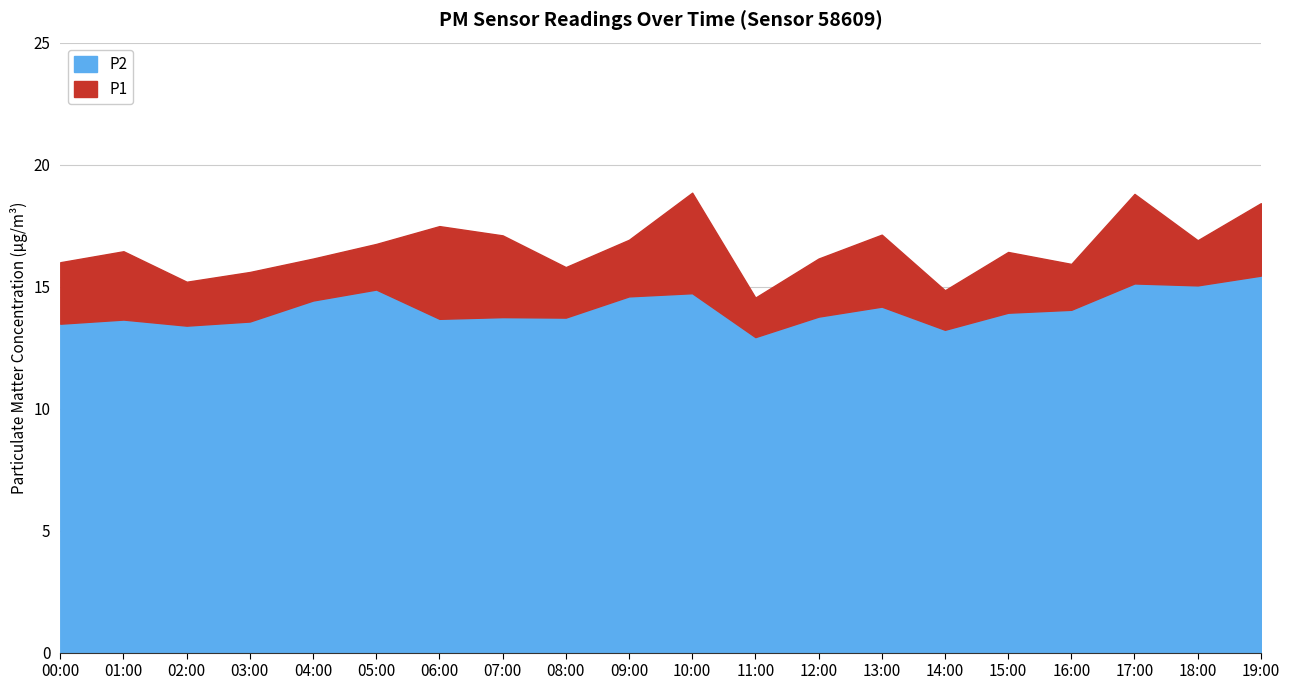

Between 14:00 and 06:00, which is larger?

06:00